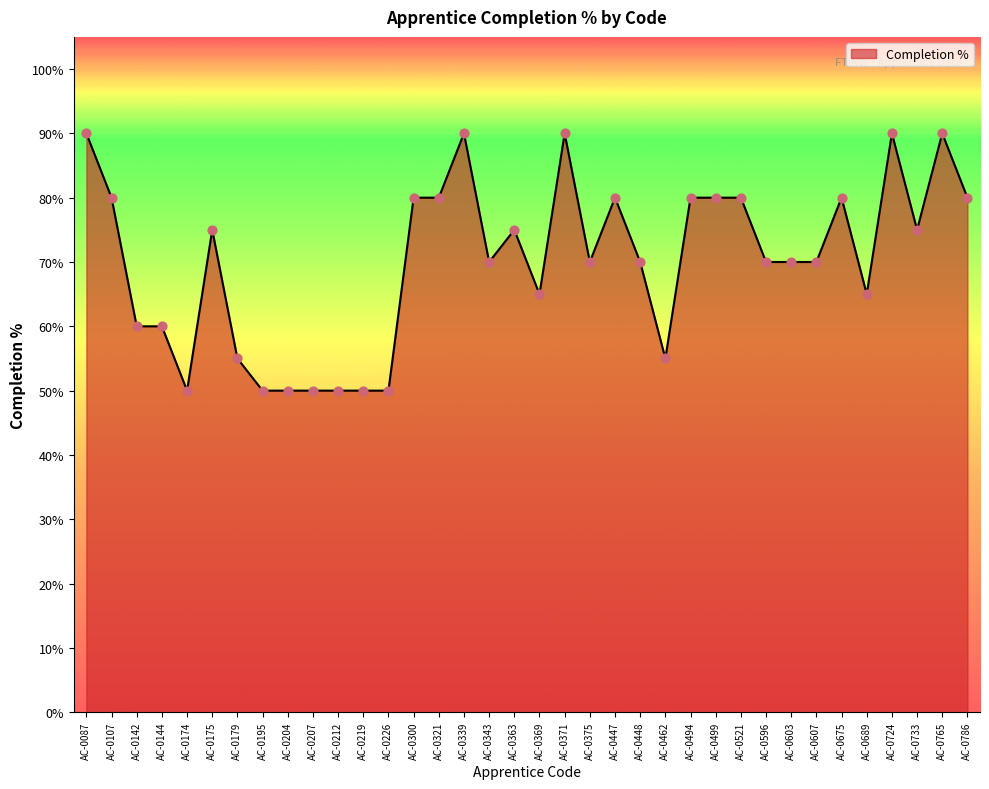

Is this an area chart (filled region under the line)?

Yes